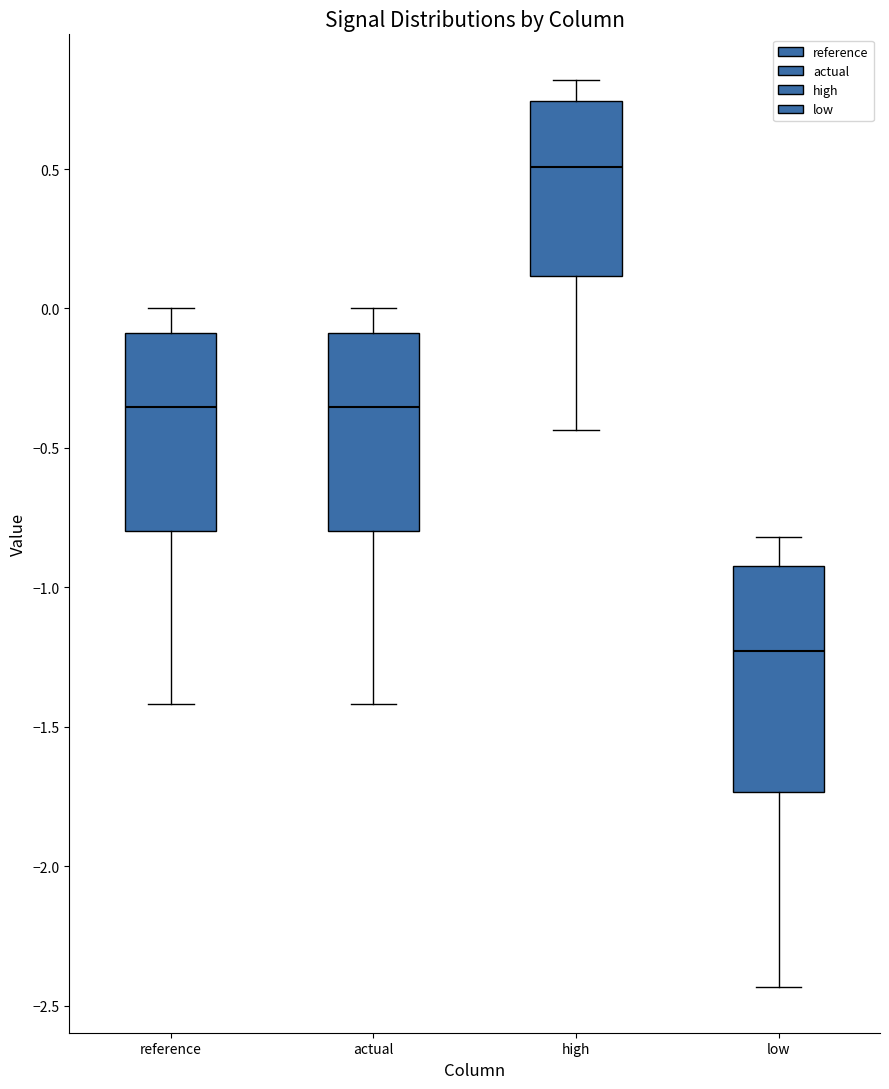

Where is the upper edge of the box for high on the y-axis? The values are not printed on the chart, so give them approximately, as read against the axis.

0.75